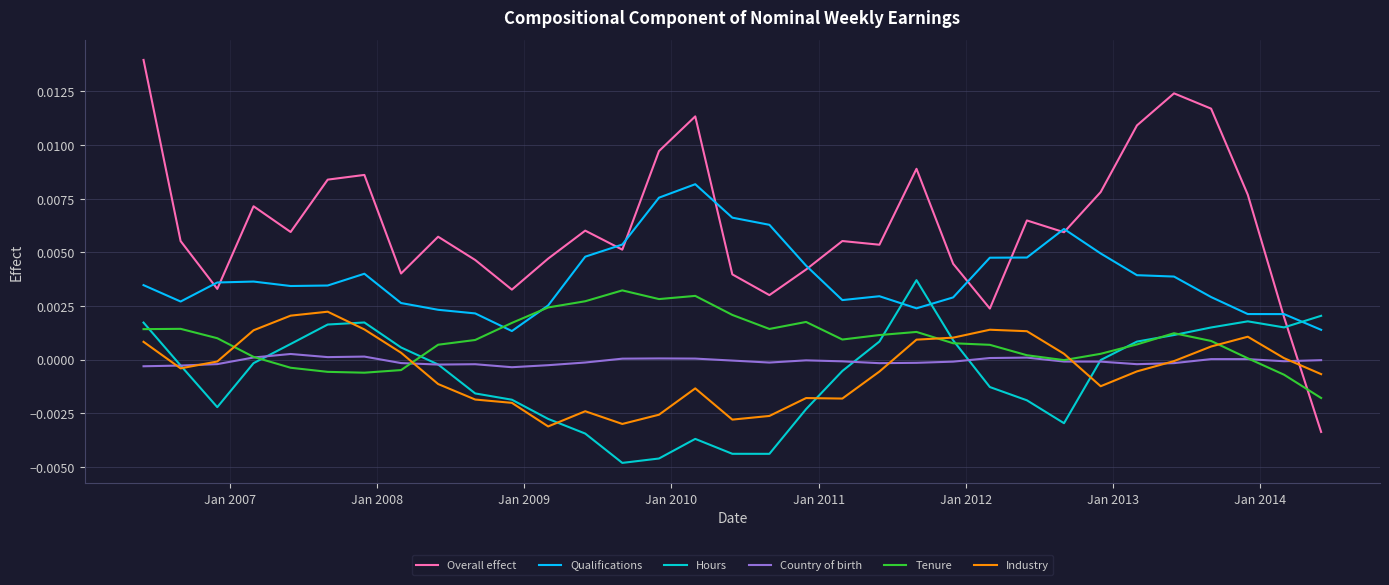

True or false: Hours and Qualifications cross at least once.

True